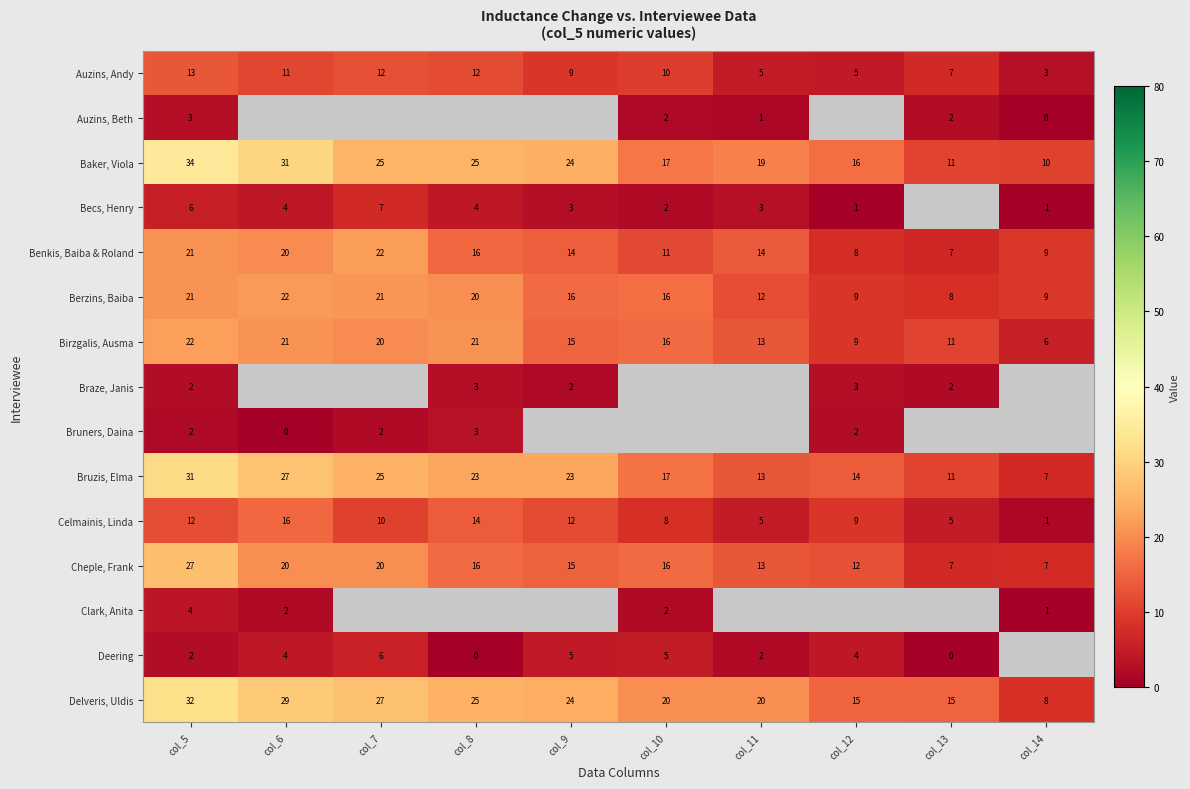

Which category has the highest value in the Celmainis, Linda series?

col_6